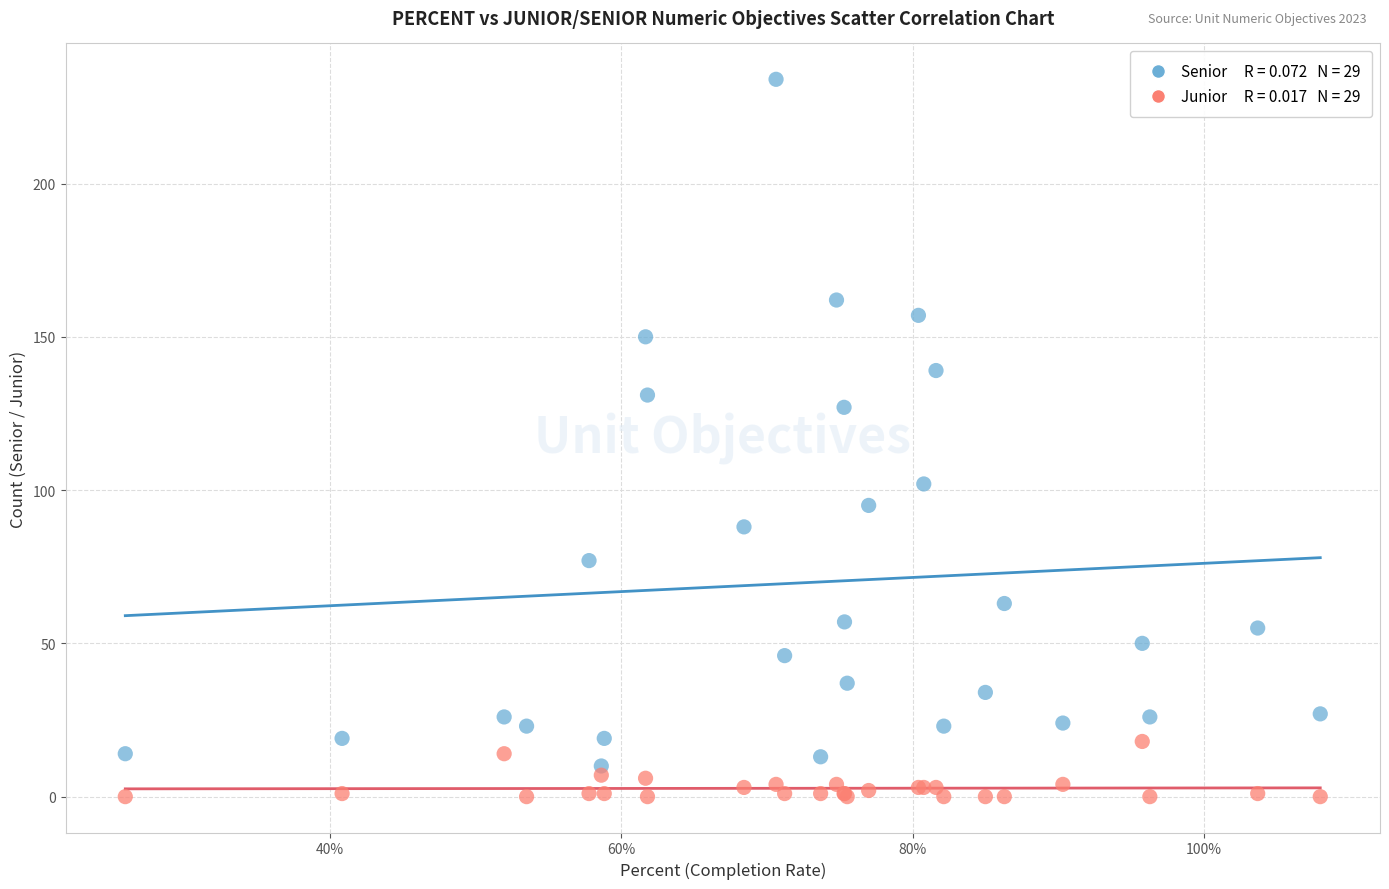

Across all series, what Y value is closest to 117?

127